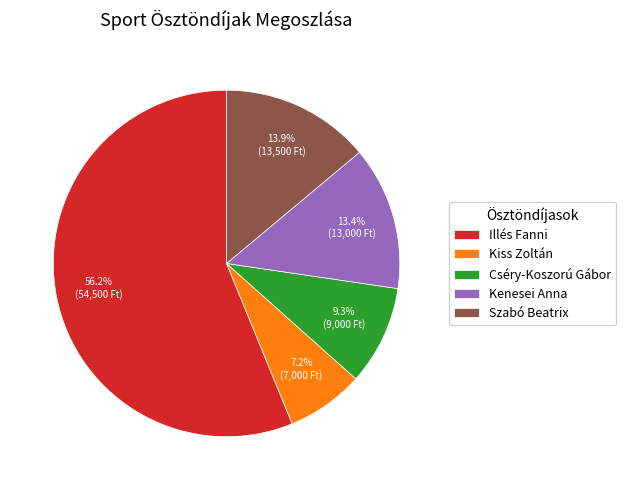

Does Illés Fanni account for over 50% of the chart?

Yes